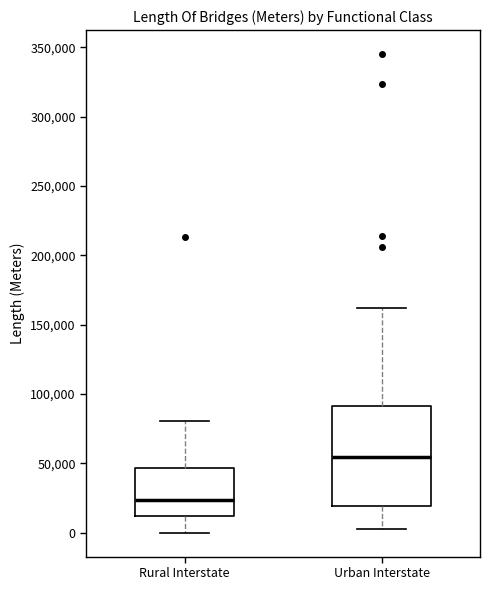

Reading left to right, transcribe this box plot: for each box, give where its median line is, the range the box spans, and where its two whiskers end, as read against the y-axis. The values are not printed on the chart, so give them approximately, as read against the axis.

Rural Interstate: median 25000, box 10000 to 45000, whiskers 0 to 80000
Urban Interstate: median 55000, box 20000 to 90000, whiskers 5000 to 160000